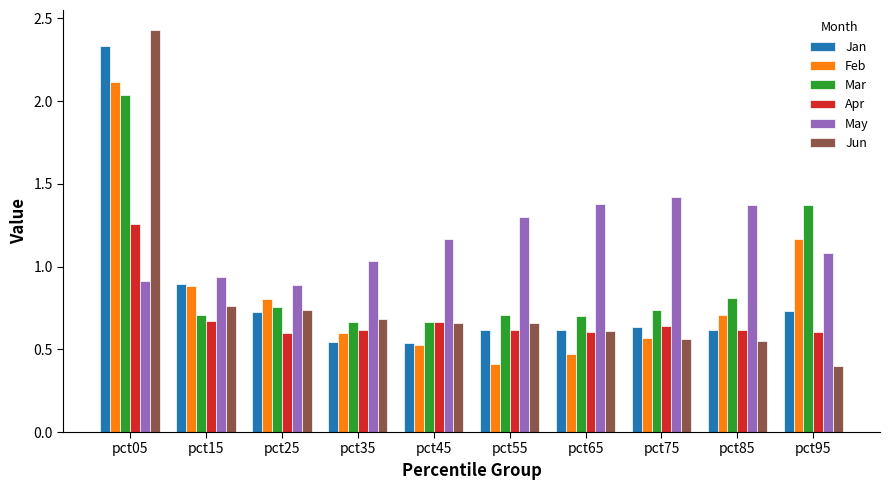

How many categories are shown in the chart?

10